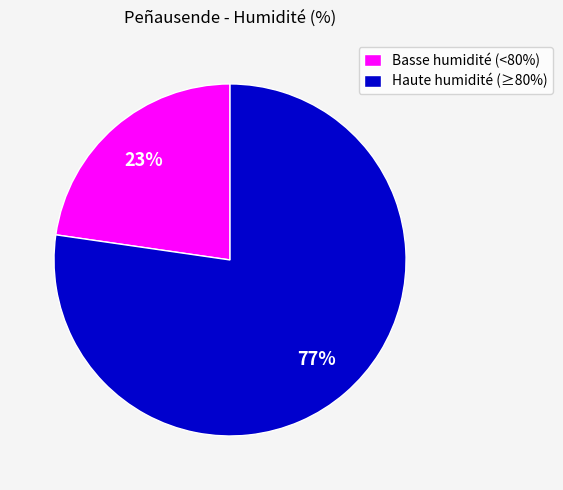

Count the number of slices in the pie.

2